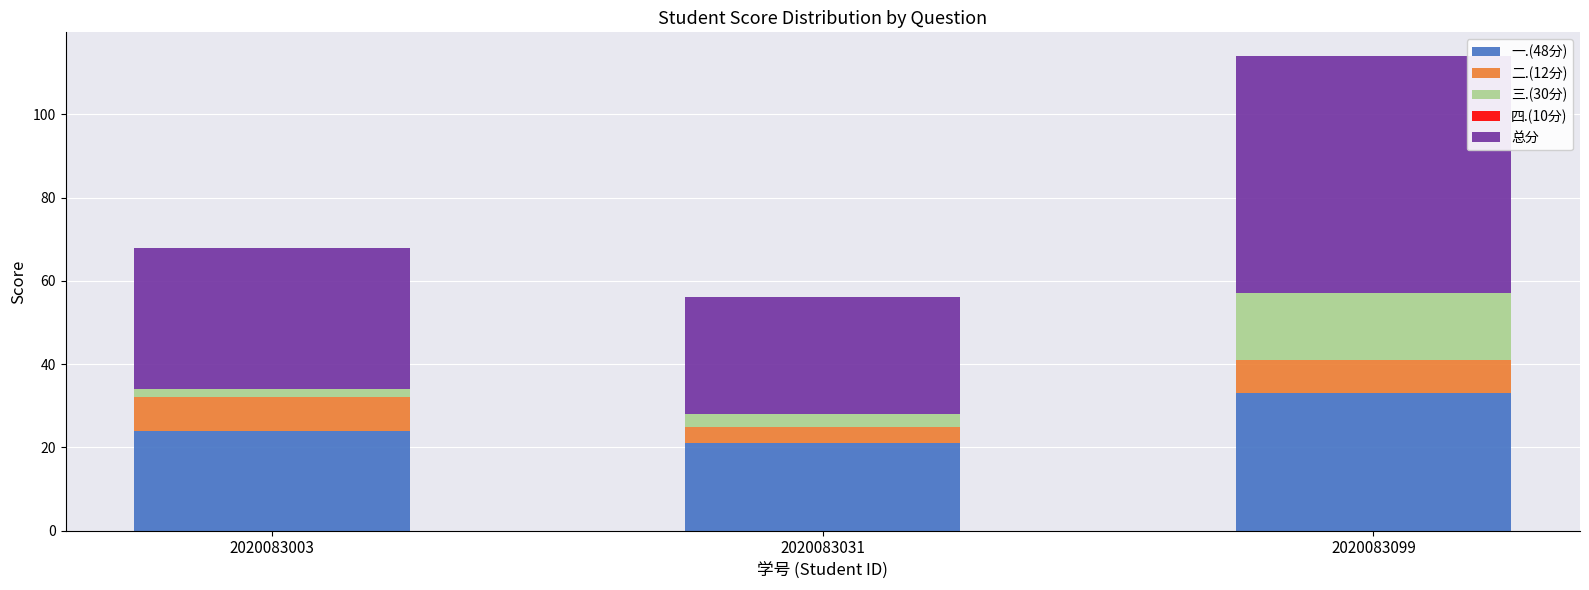

The 一.(48分) series shows 33 at 2020083099. True or false?

True